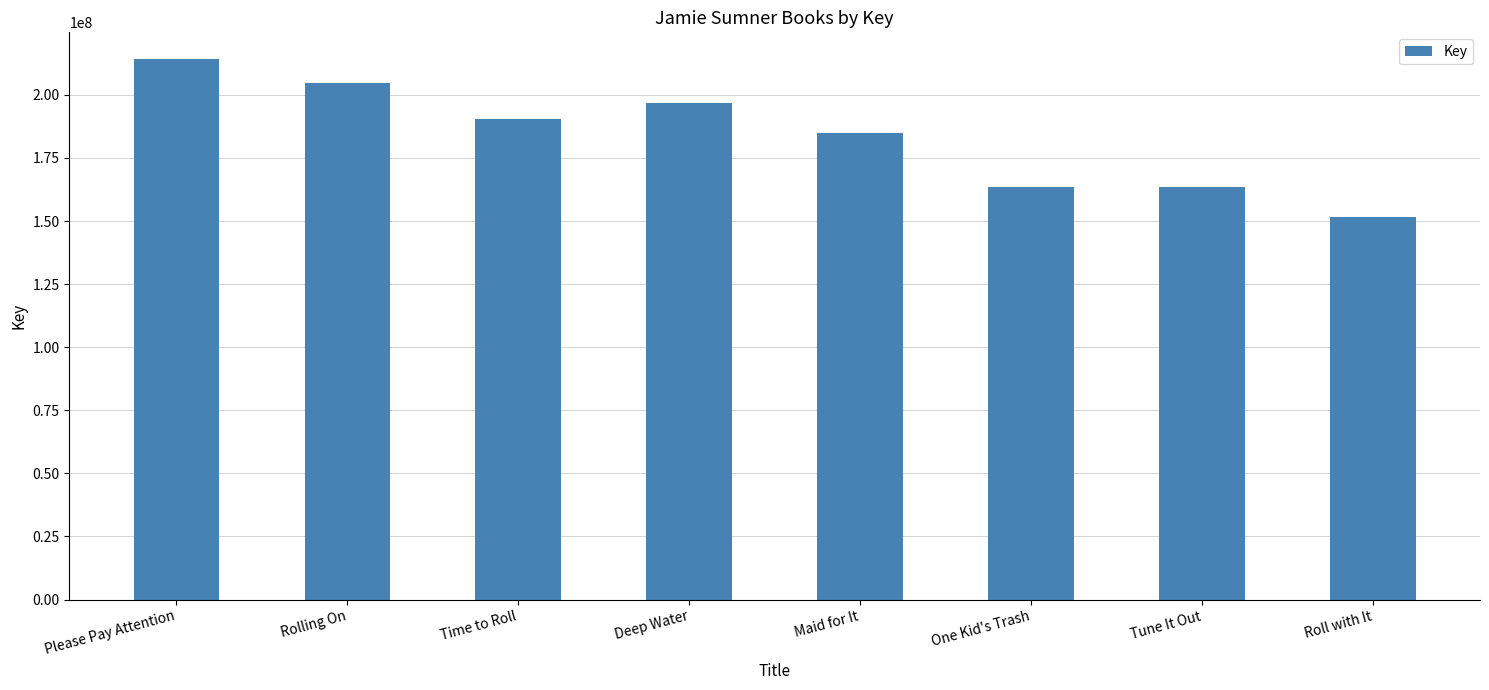

At which category does the chart reach its minimum across all series?

Roll with It